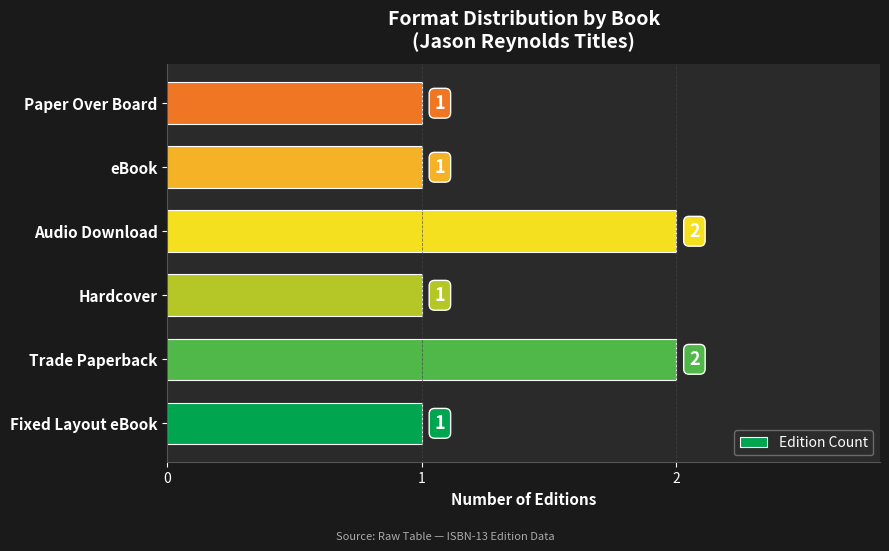

How many bars are there in total?

6